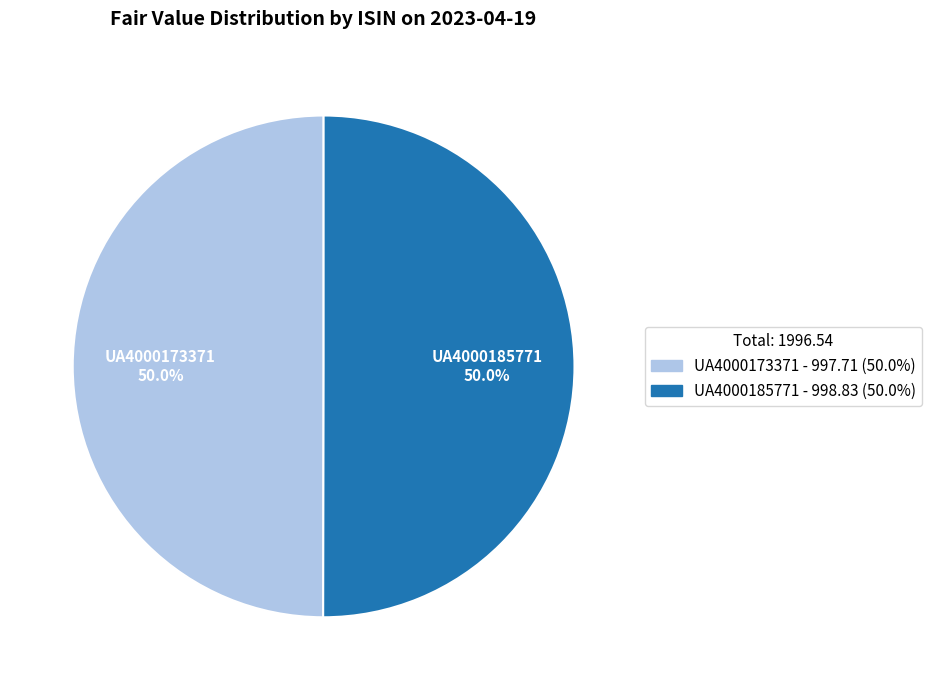

How many segments does this pie chart have?

2